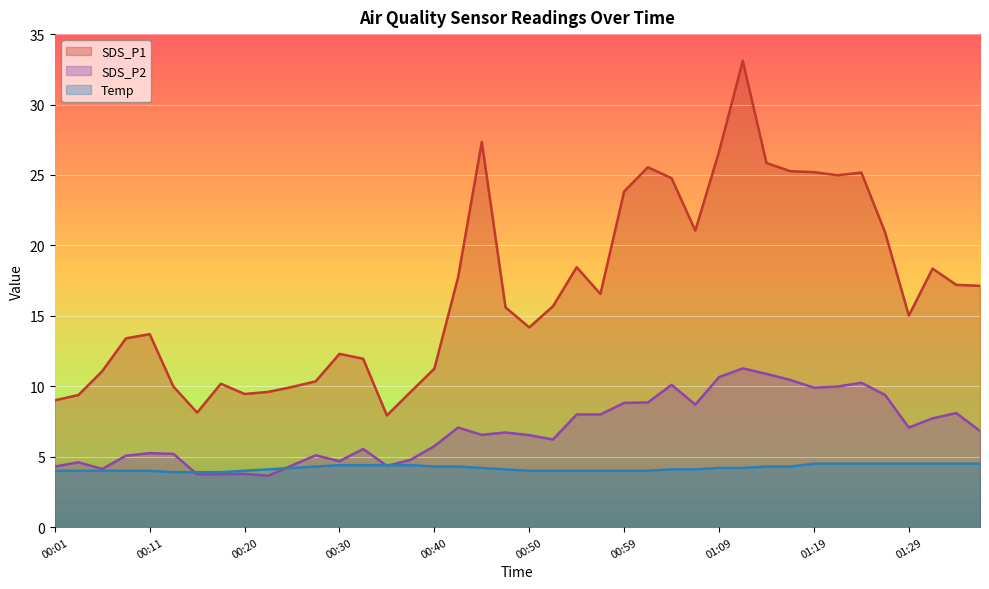

What is the sum of the SDS_P1 values at 00:28 and 01:26?

31.3